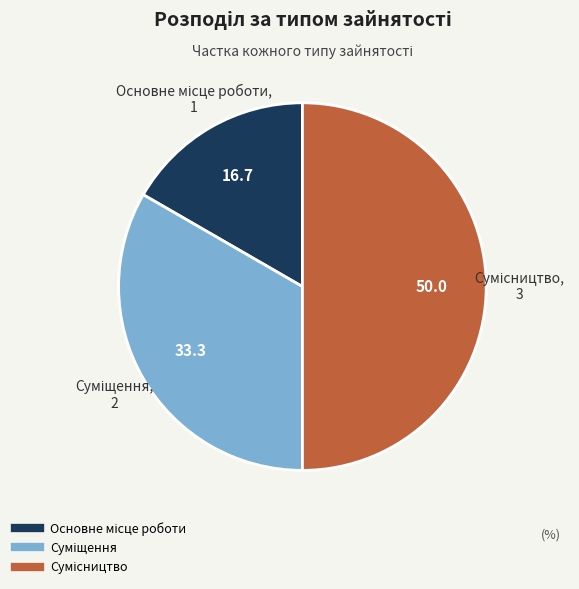

How many slices are in this pie chart?

3